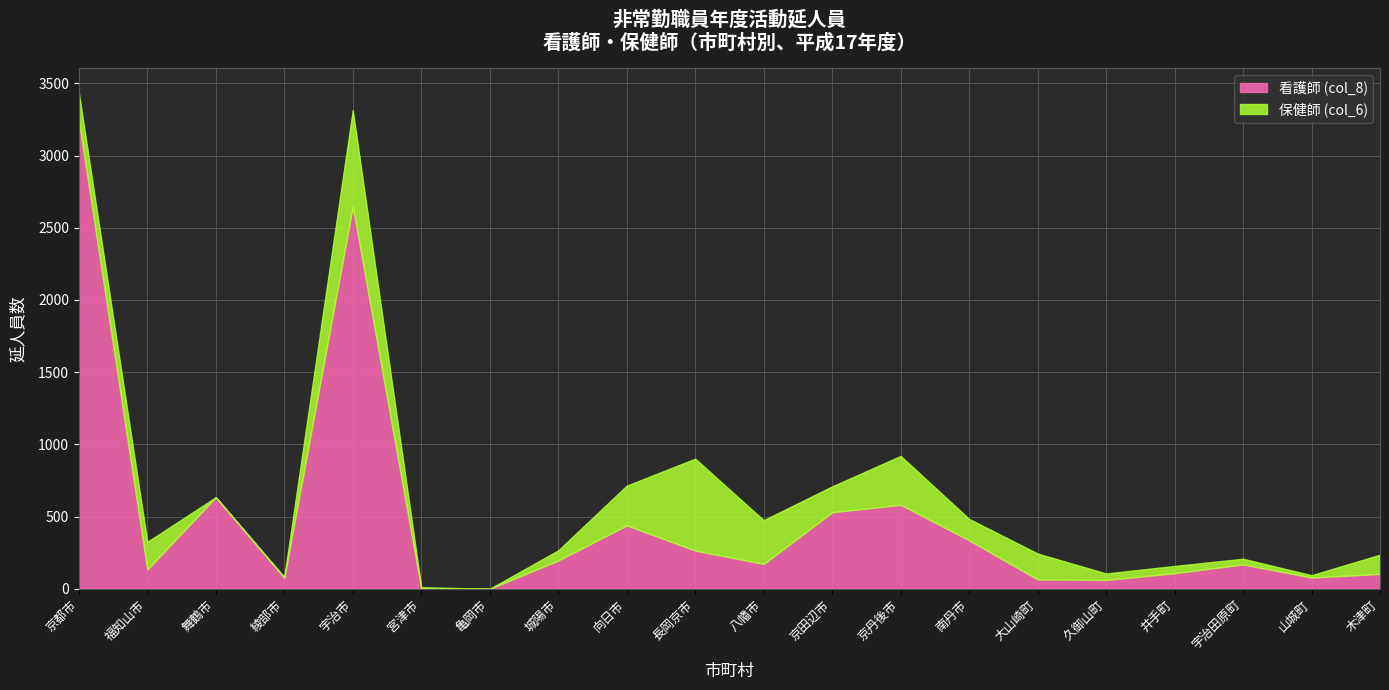

At which category does 保健師 (col_6) reach its first local valley?

舞鶴市